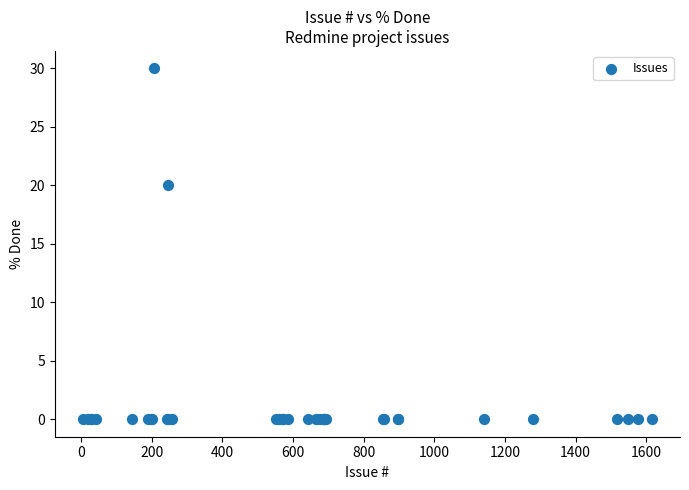

What Y value in the scatter plot is closest to 15?

20